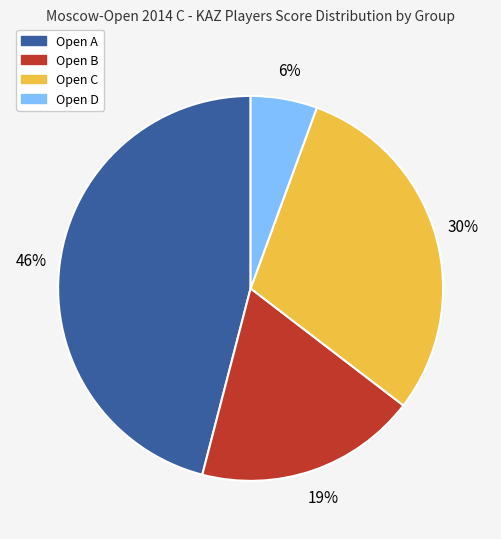

Count the number of slices in the pie.

4